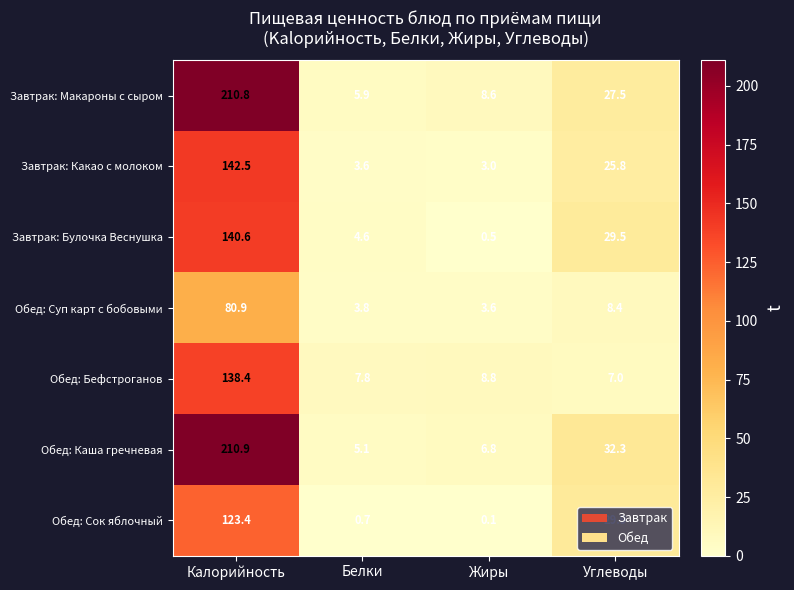

Which series has the largest range (max minus min)?

Обед: Каша гречневая